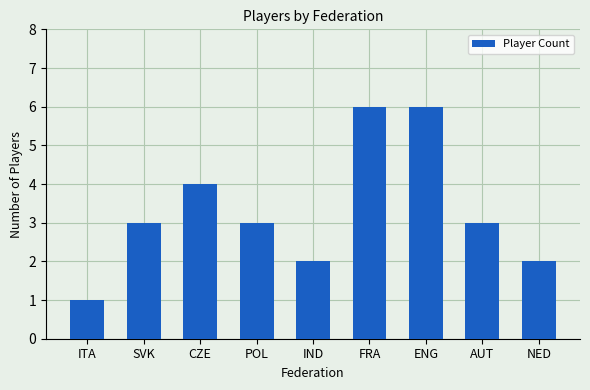

Read the value at ITA.

1